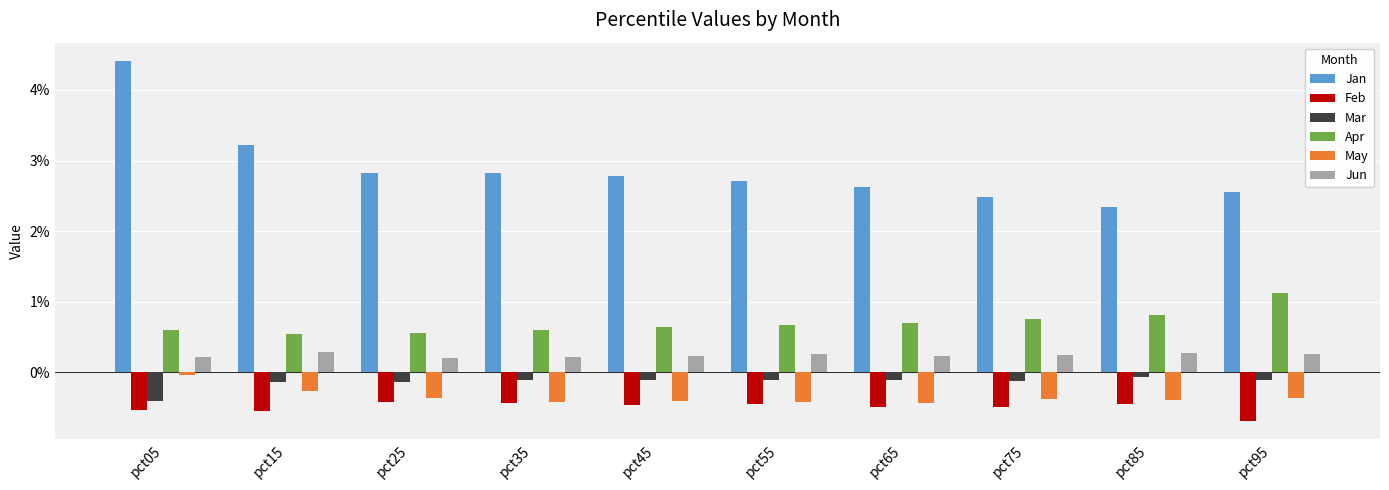

Which series has the widest spread of values?

Jan